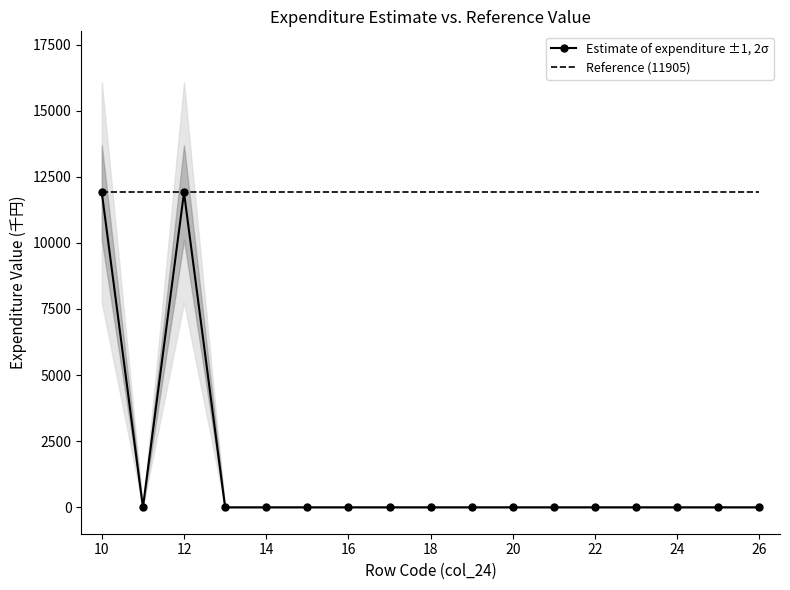

What are all the series names shown in the legend?

Estimate of expenditure ±1, 2σ, Reference (11905)